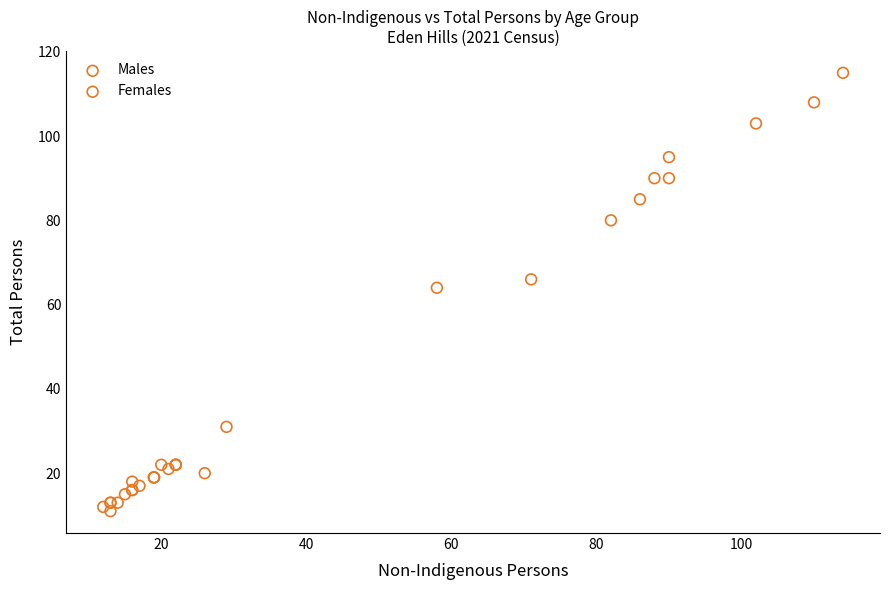

Which series contains the highest Y value?

Males